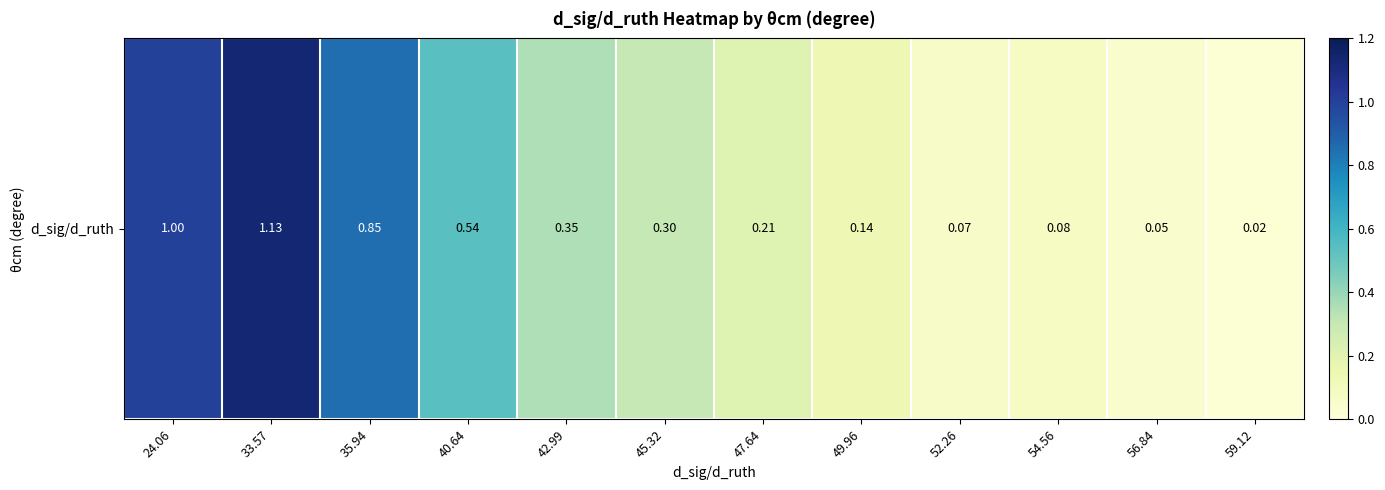

What is the average value?

0.4